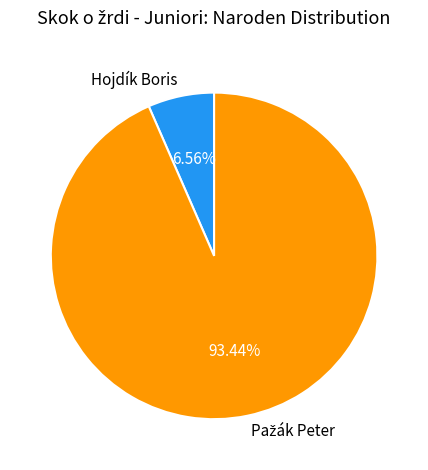

Which category has the smallest portion of the pie?

Hojdík Boris